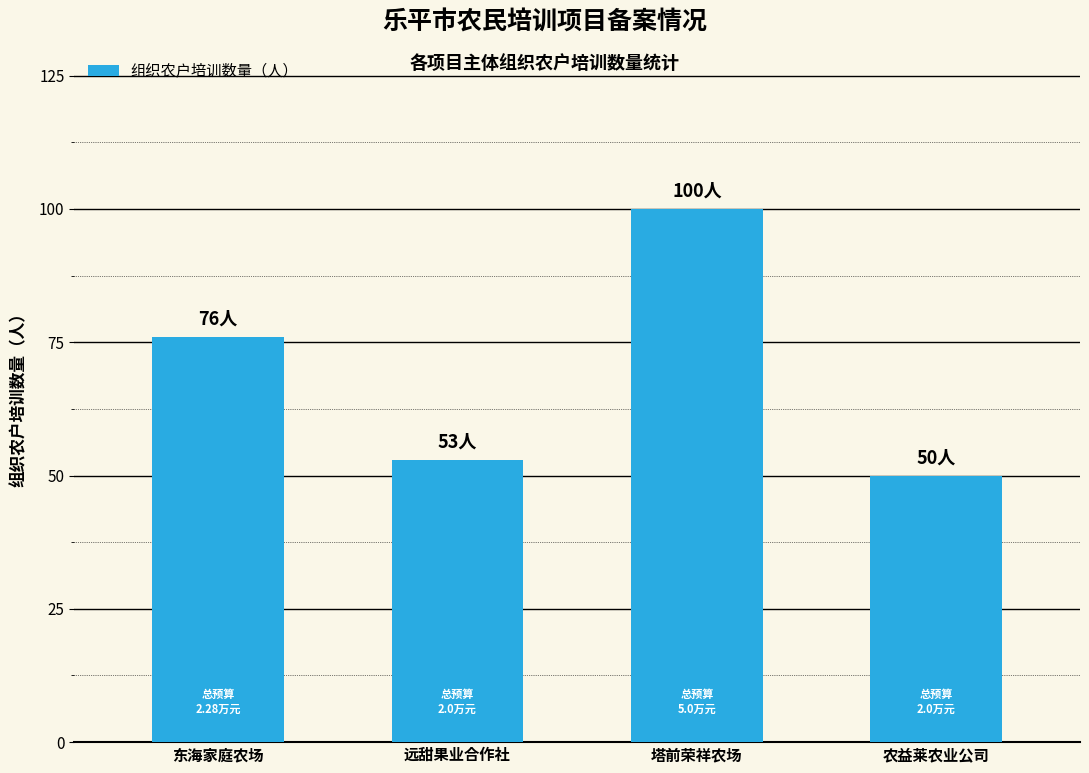

The chart shows a value of 26 at 塔前荣祥农场. True or false?

False